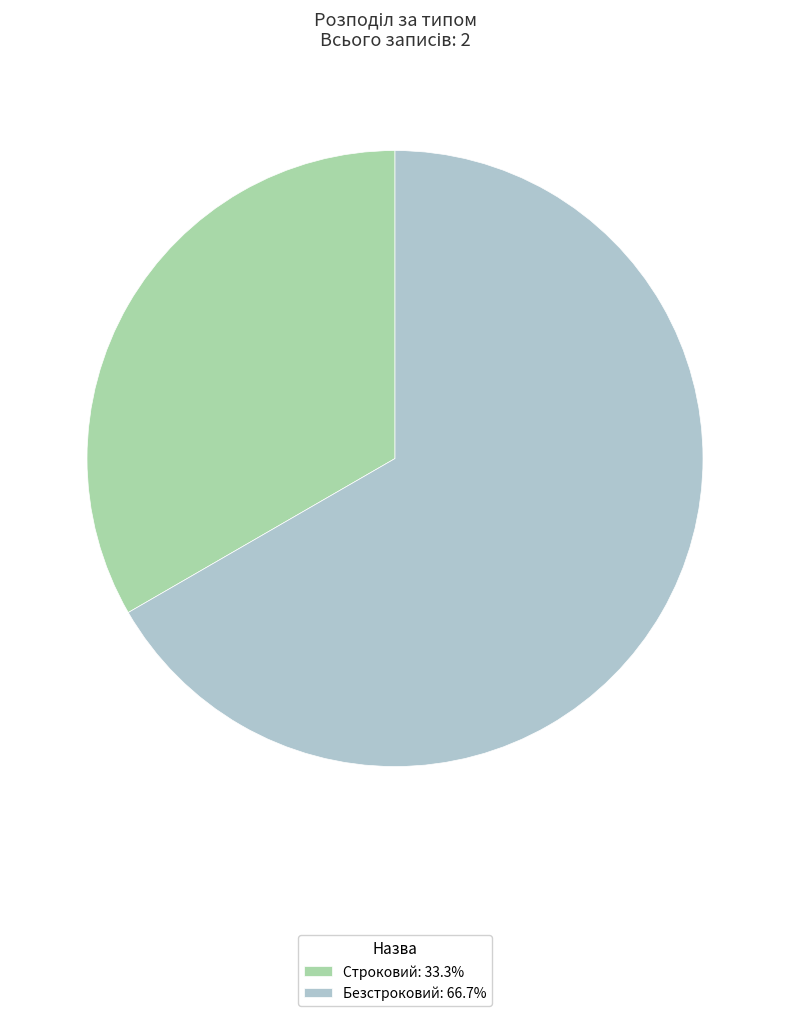

Does any single category account for the majority?

Yes